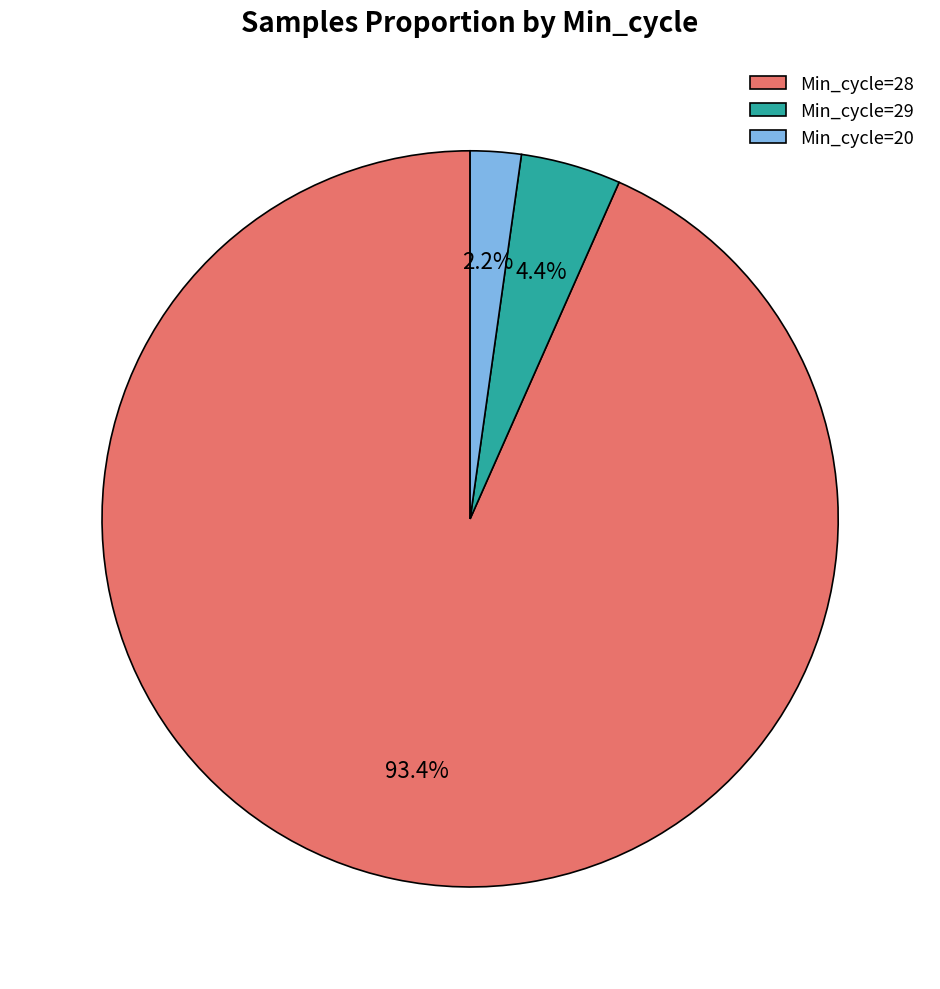

What percentage is NOT represented by Min_cycle=20?

97.8%